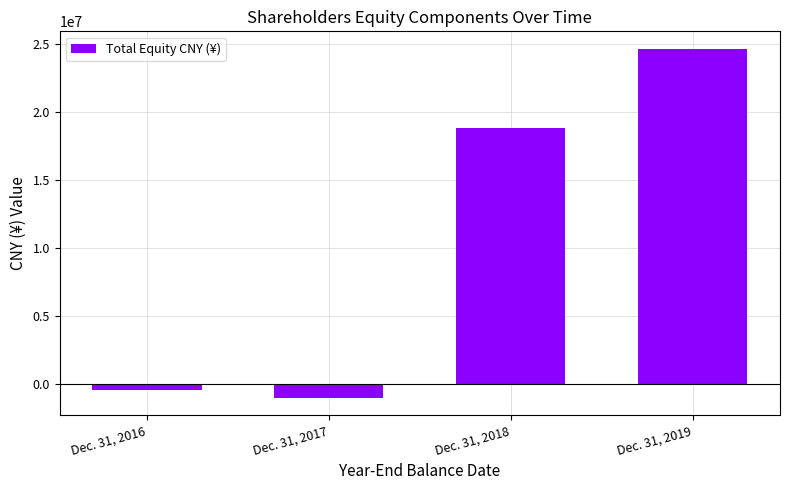

How many bars are there in total?

4